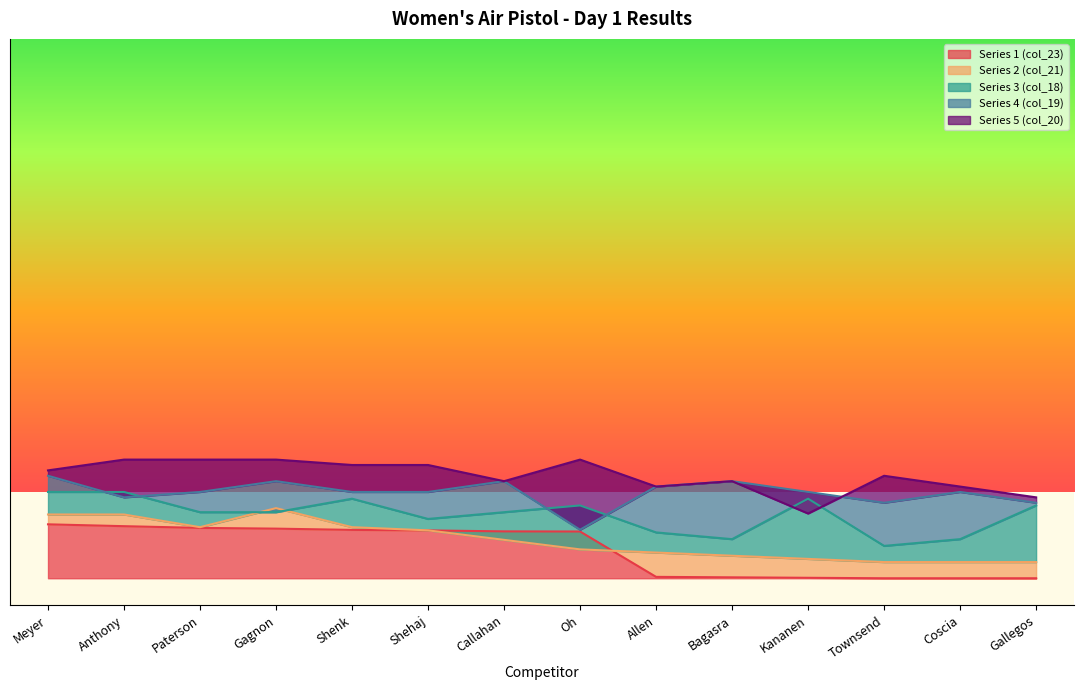

What position from the left is Anthony?

2